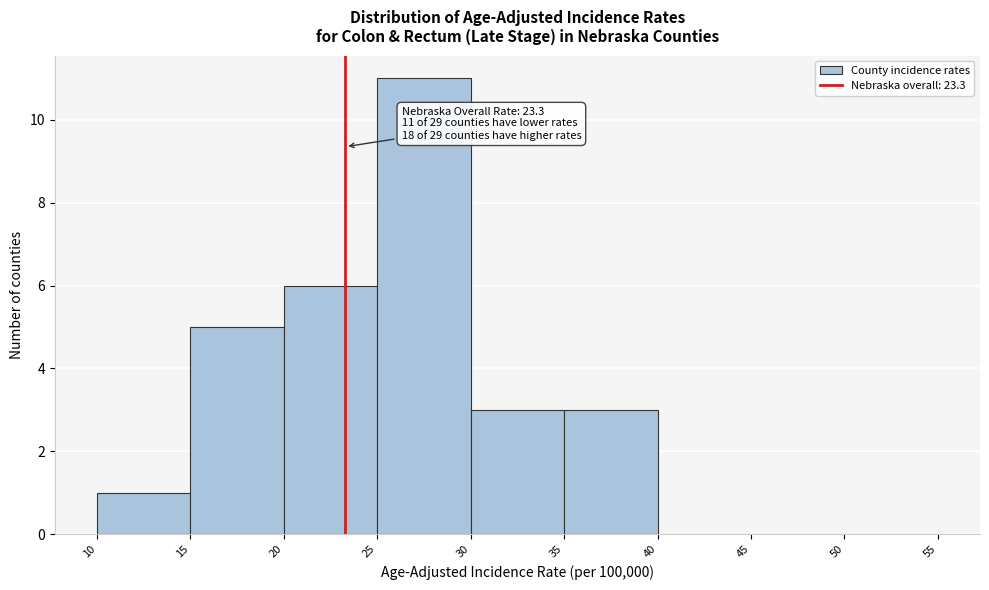

Over which range of the x-axis is the bar tallest?

25 to 30